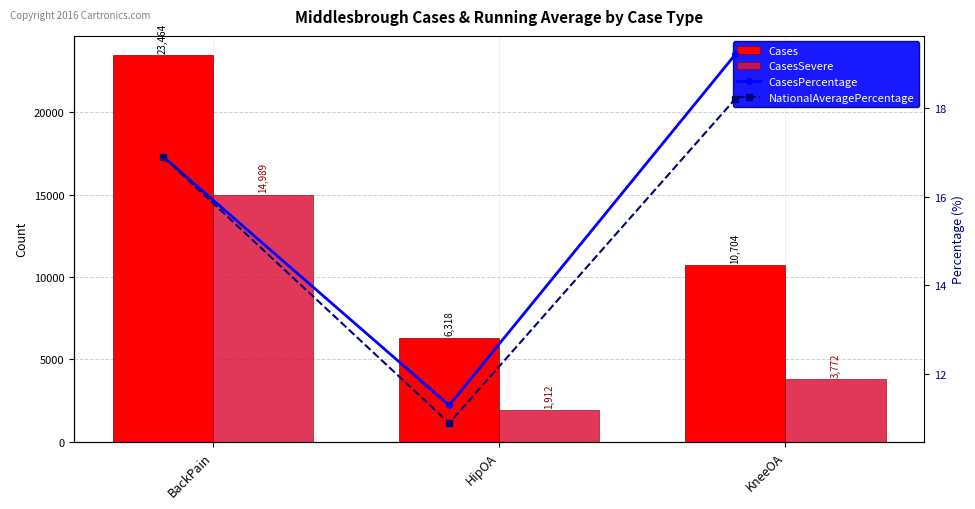

Between KneeOA and HipOA, which is larger?

KneeOA